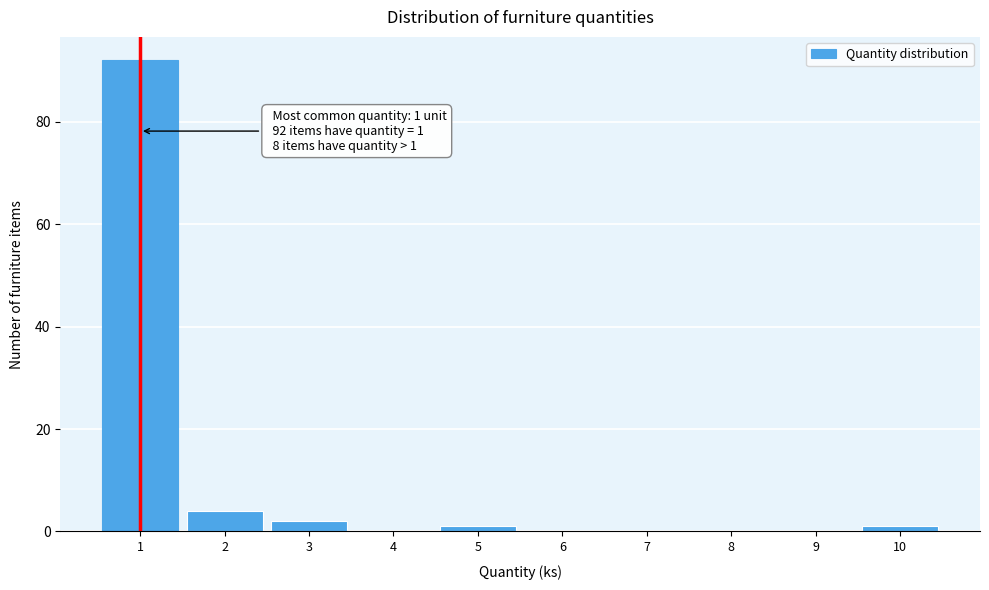

Over which range of the x-axis is the bar tallest?

0.5 to 1.5